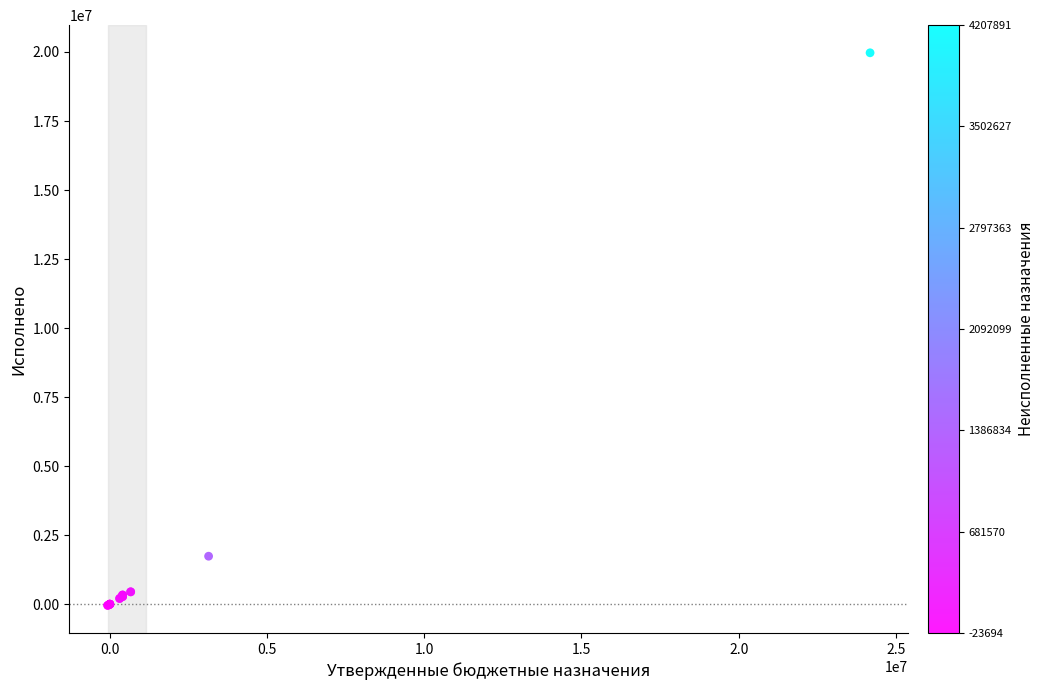

What Y value in the scatter plot is closest to 9965851?

1740567.3